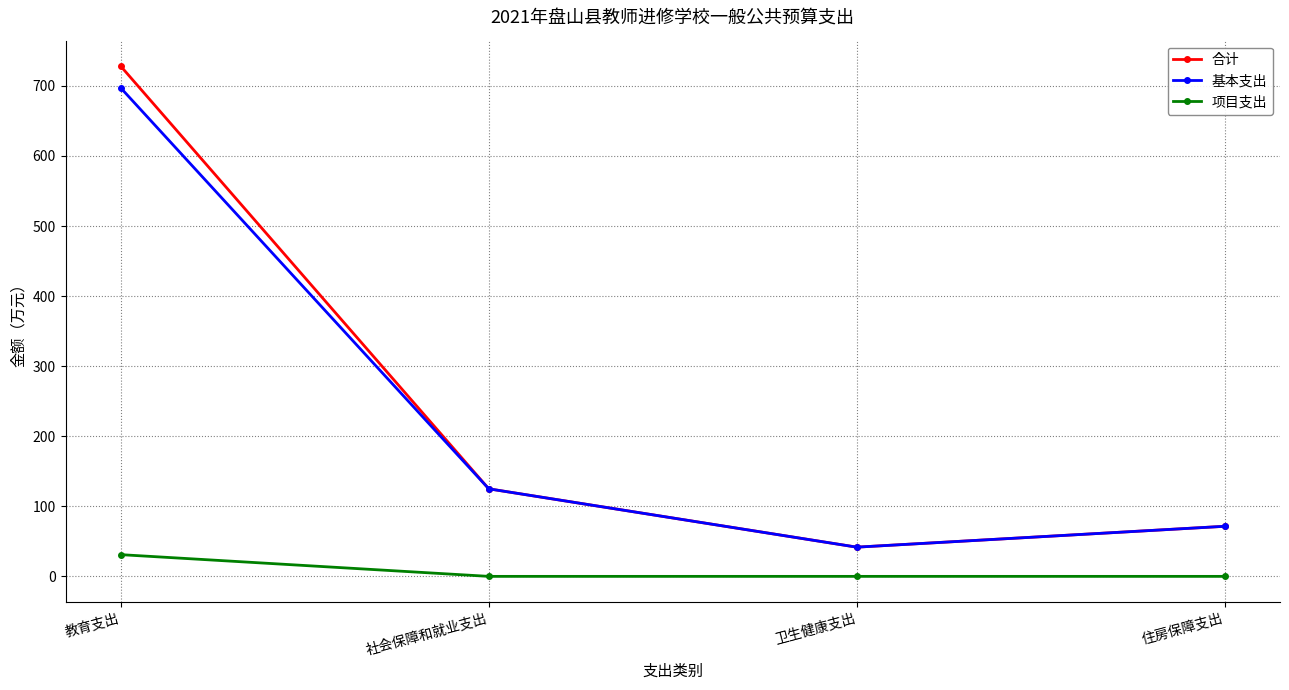

Reading left to right, transcribe all the data shown in this chart.

合计: 728.1	125.0	41.7	71.5
基本支出: 697.1	125.0	41.7	71.5
项目支出: 31.0	0.0	0.0	0.0